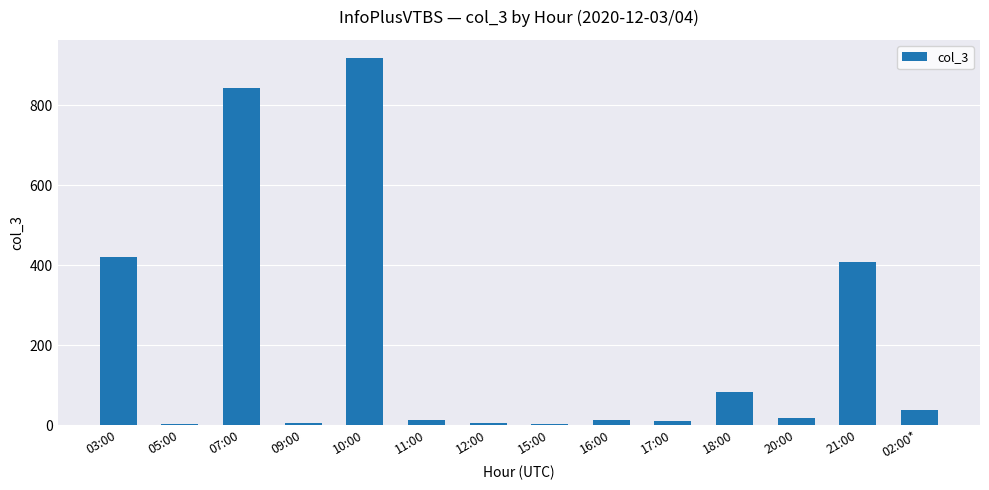

What is the maximum value shown in the chart?

917